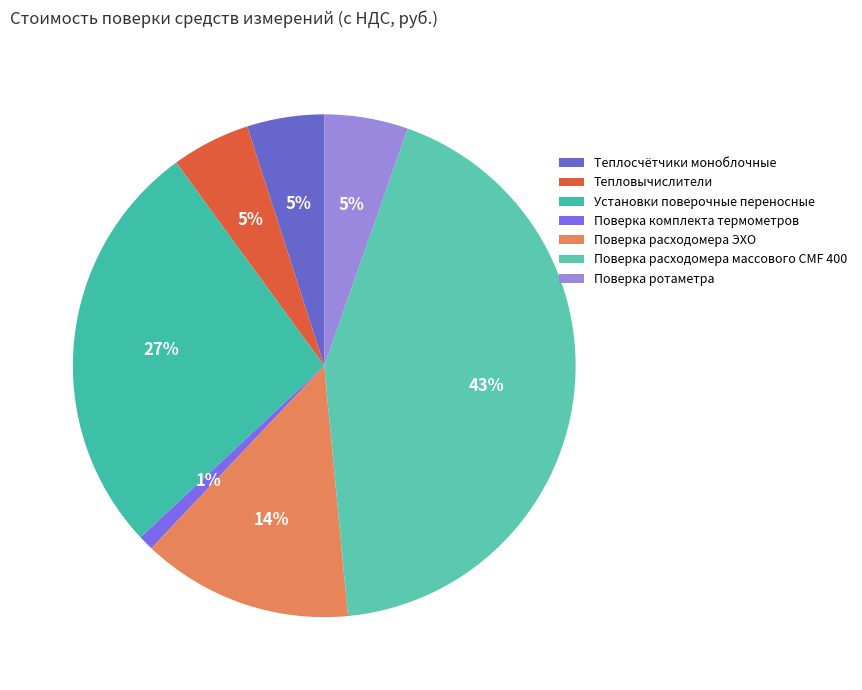

True or false: Поверка расходомера массового CMF 400 accounts for 43% of the total.

True